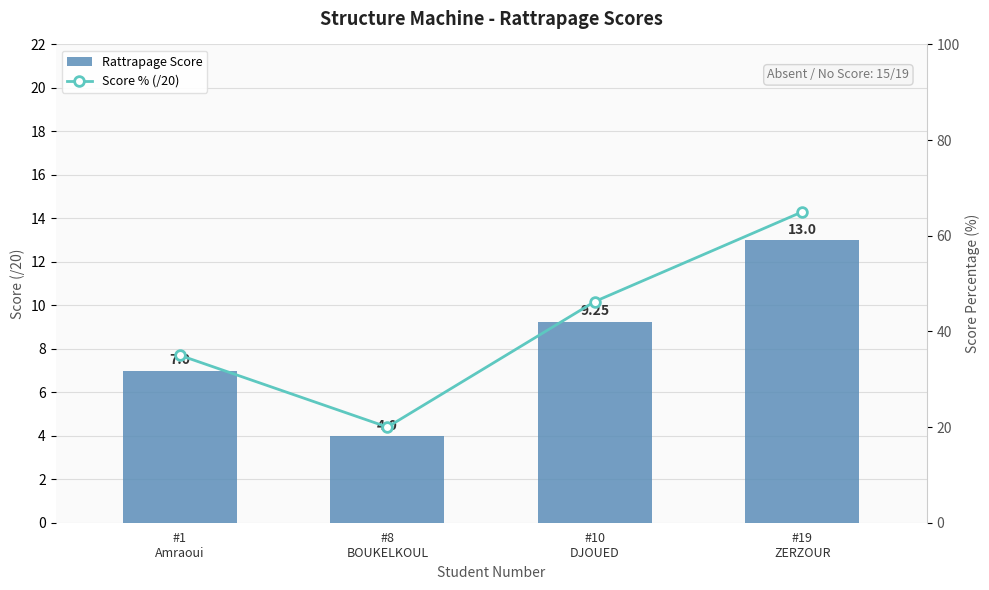

Are the bars grouped side by side (vs. stacked)?

Yes